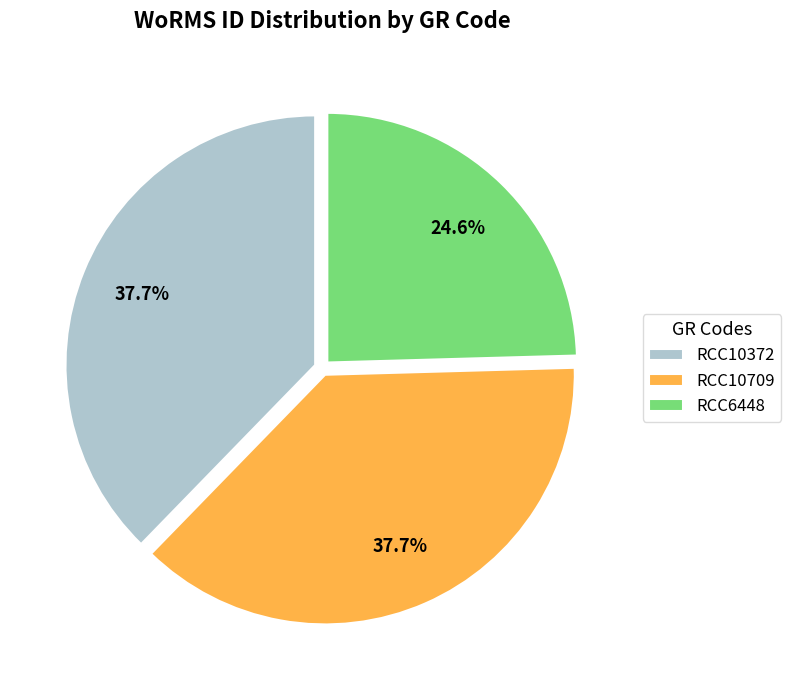

What is the ratio of the value at RCC10372 to the value at RCC6448?

1.5